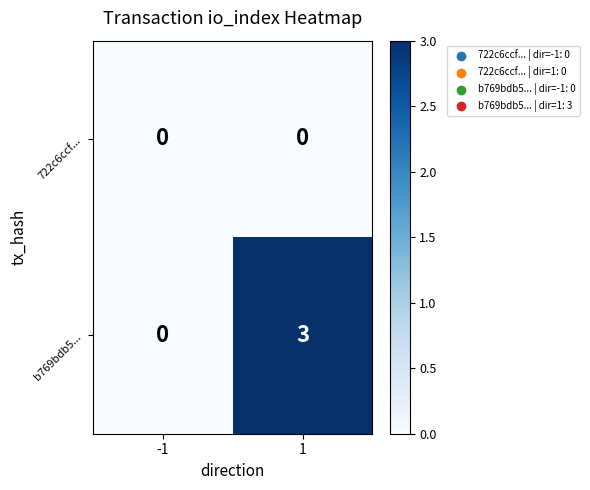

What is the greatest value displayed?

3